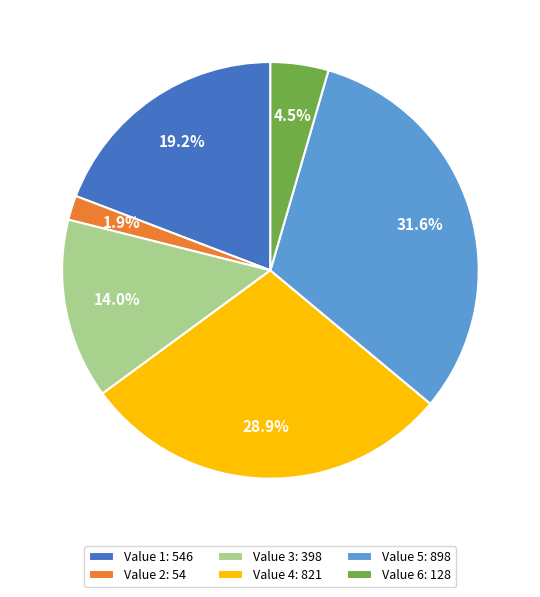

How many slices are in this pie chart?

6